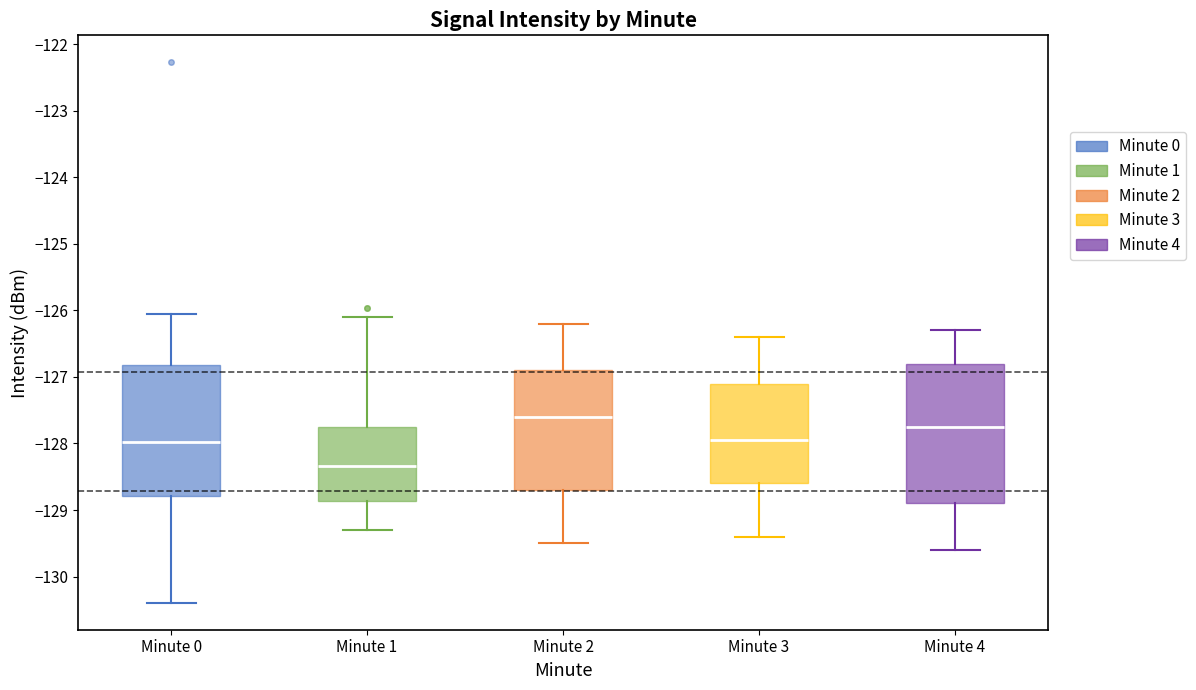

Reading left to right, read every box against the y-axis: the position of its median line, the range the box covers, and the ends of its whiskers. The values are not printed on the chart, so give them approximately, as read against the axis.

Minute 0: median -128.0, box -128.8 to -126.8, whiskers -130.4 to -126.1
Minute 1: median -128.3, box -128.9 to -127.7, whiskers -129.3 to -126.1
Minute 2: median -127.6, box -128.7 to -126.9, whiskers -129.5 to -126.2
Minute 3: median -127.9, box -128.6 to -127.1, whiskers -129.4 to -126.4
Minute 4: median -127.7, box -128.9 to -126.8, whiskers -129.6 to -126.3